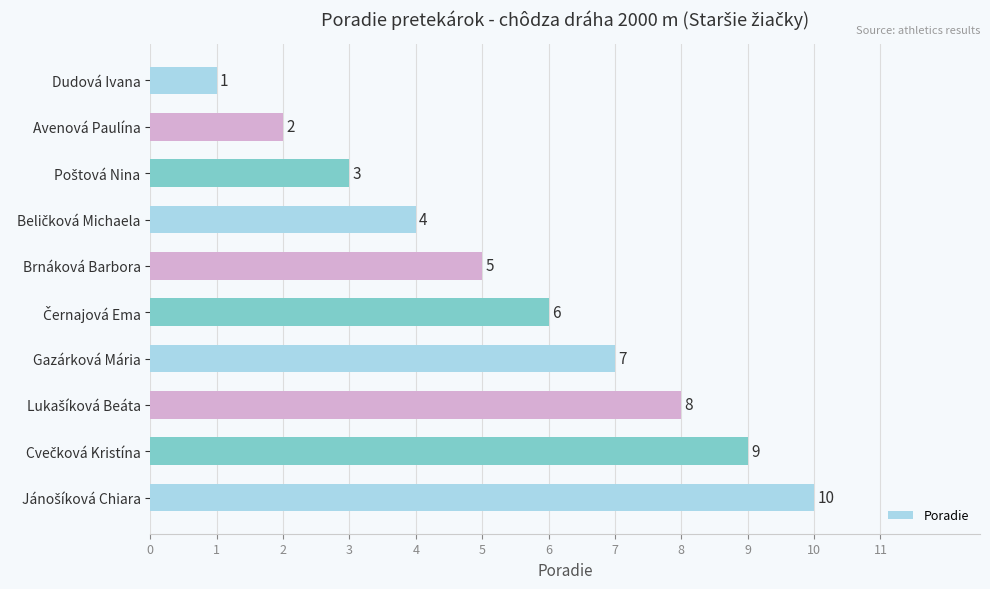

What position from the bottom is Avenová Paulína?

9